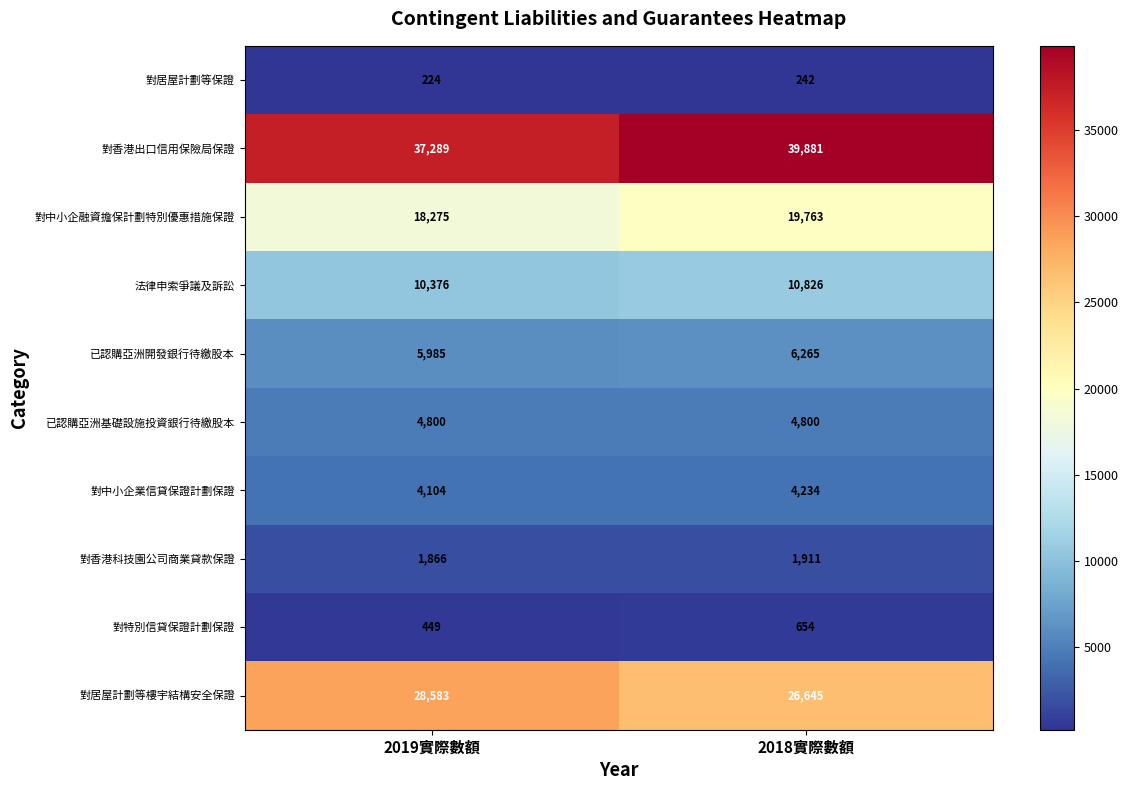

The value of 對居屋計劃等樓宇結構安全保證 at 2019實際數額 is 43273. True or false?

False